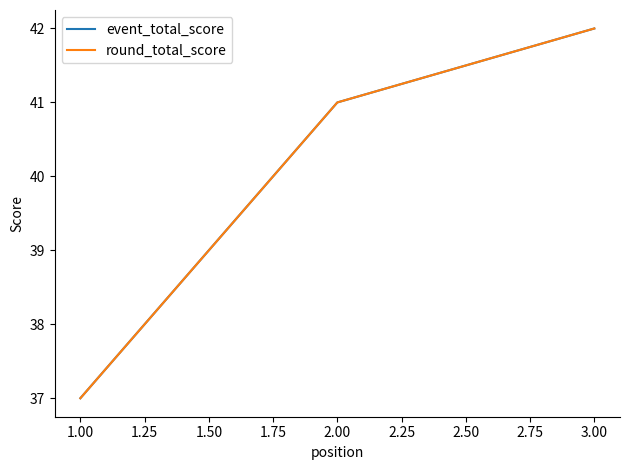

Is this an area chart (filled region under the line)?

No